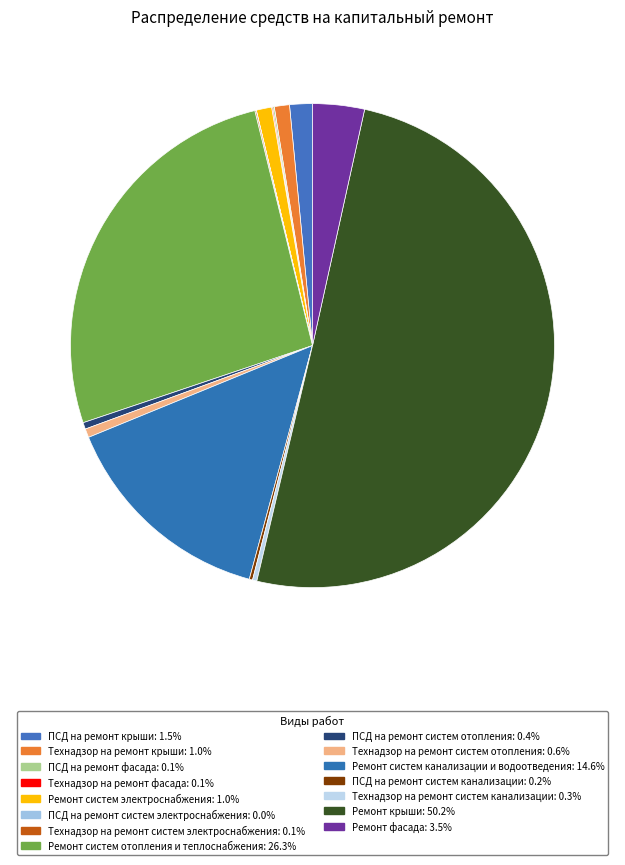

To the nearest percent, what portion does Технадзор на ремонт крыши represent?

1%